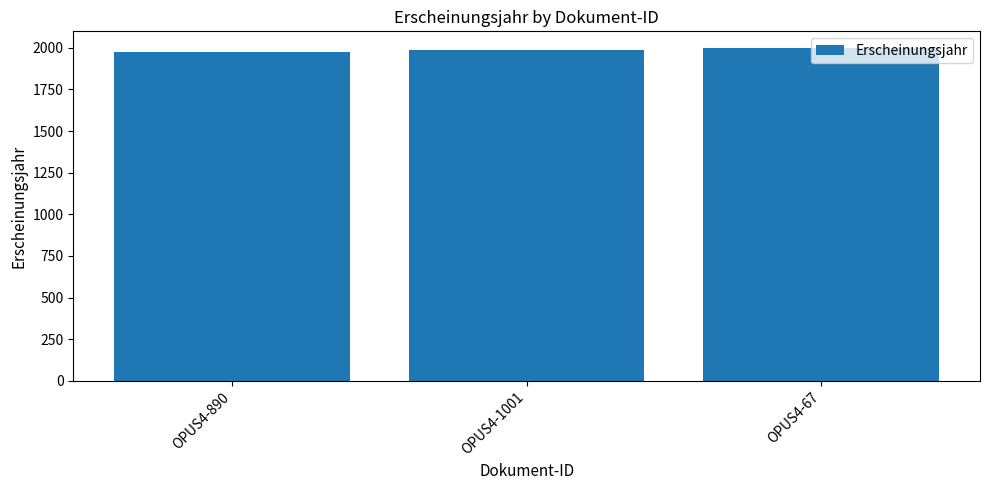

What is the minimum value shown in the chart?

1976